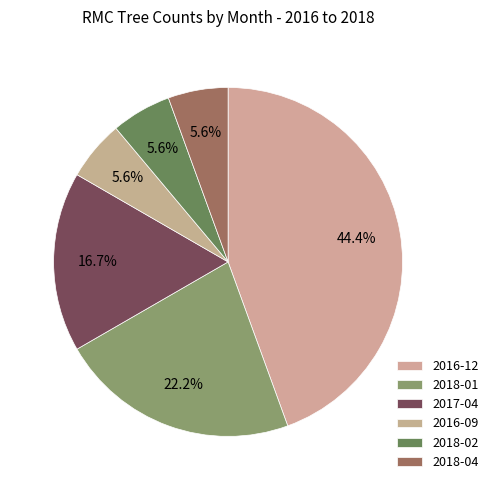

Count the number of slices in the pie.

6